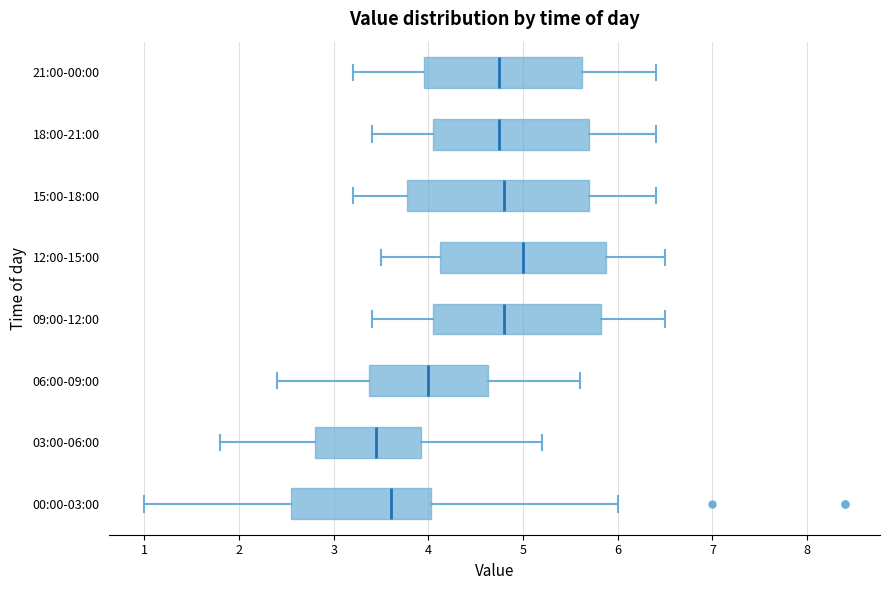

Comparing the boxes themselves (not the whiskers), which one is the widest?

15:00-18:00